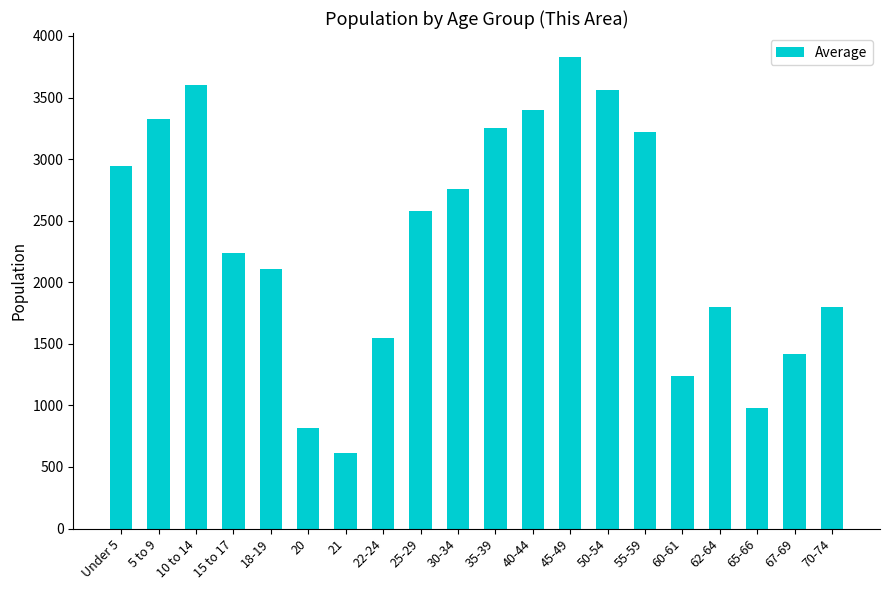

What is the change in value from 22-24 to 55-59?

+1671